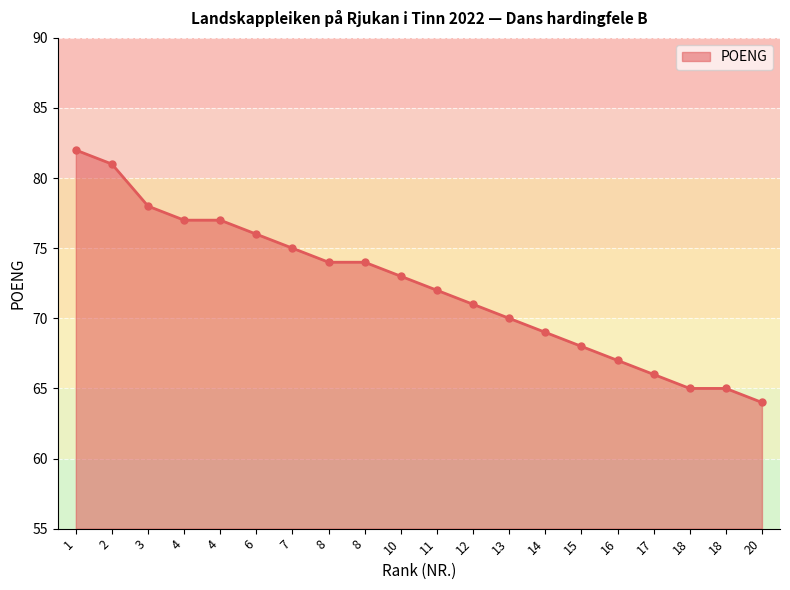

How many lines are shown in the chart?

1